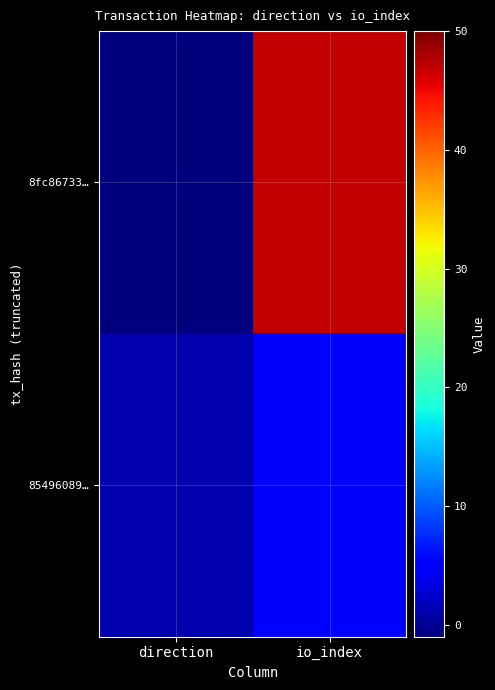

Between io_index and direction, which is larger?

io_index